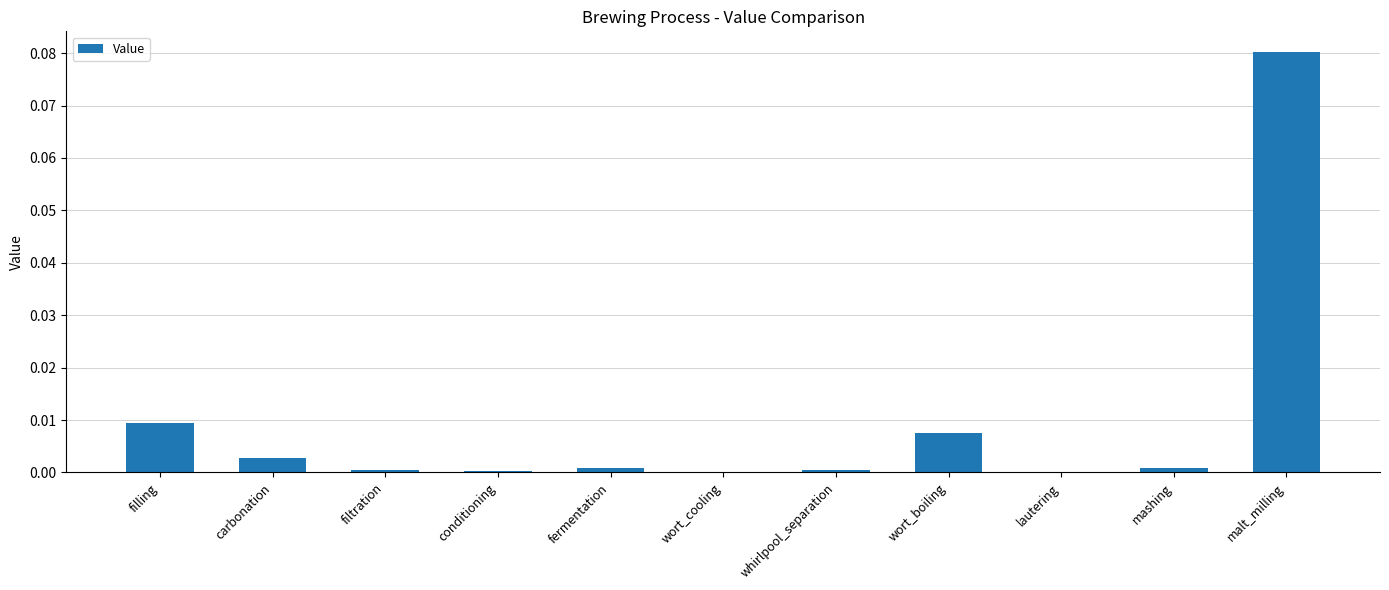

True or false: the data shows 0.0 at wort_boiling.

True